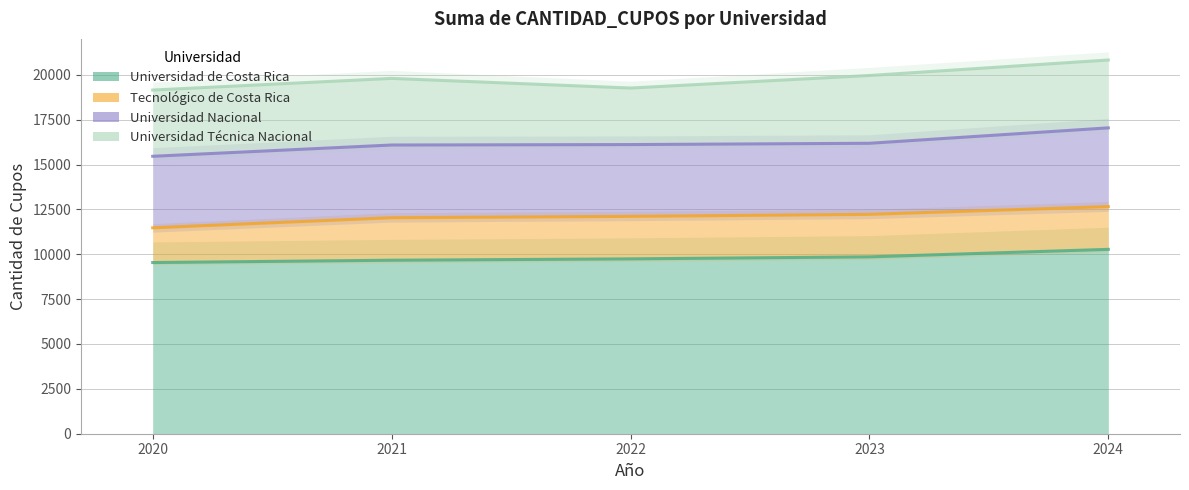

At which label does Universidad Nacional first exceed 4001?

2021